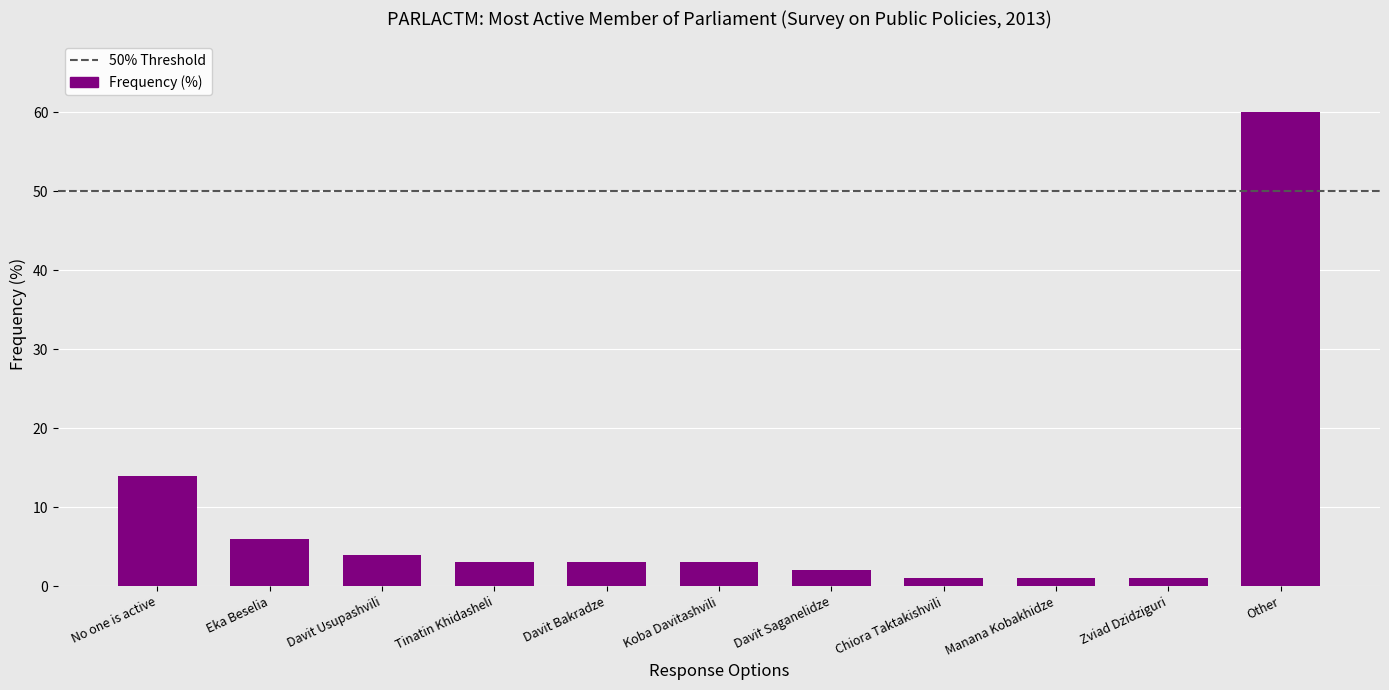

True or false: the data shows 3 at Tinatin Khidasheli.

True